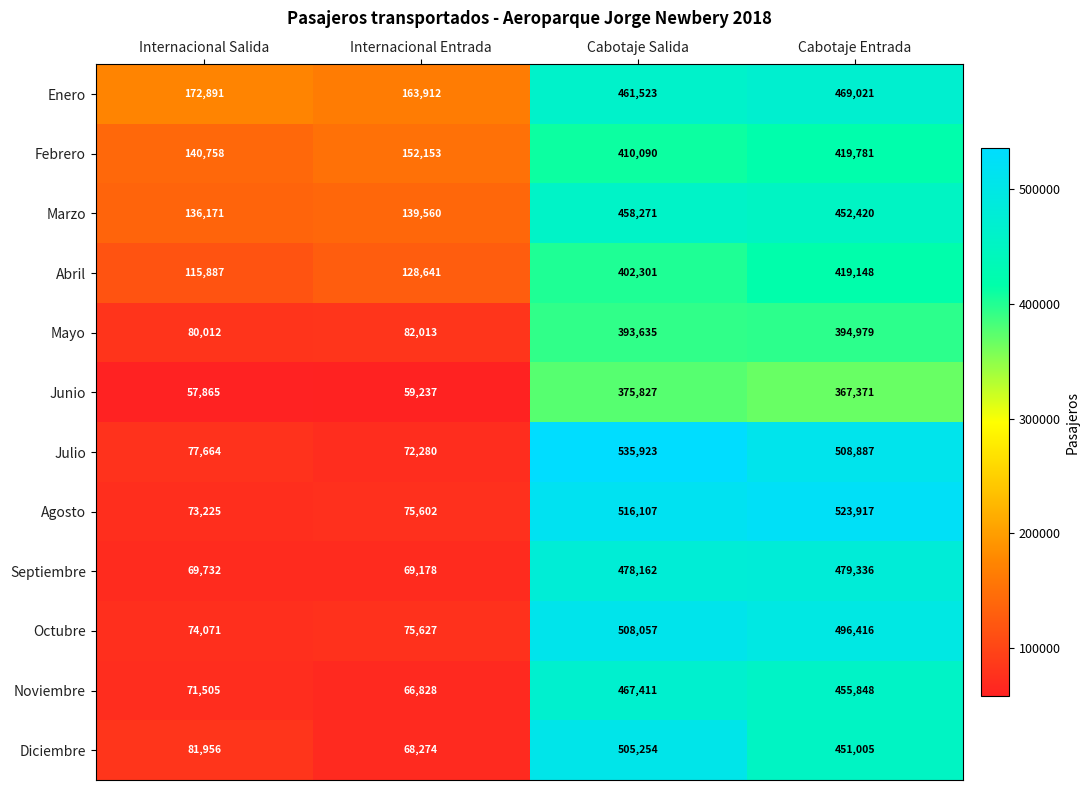

What is the maximum value shown in the chart?

535923